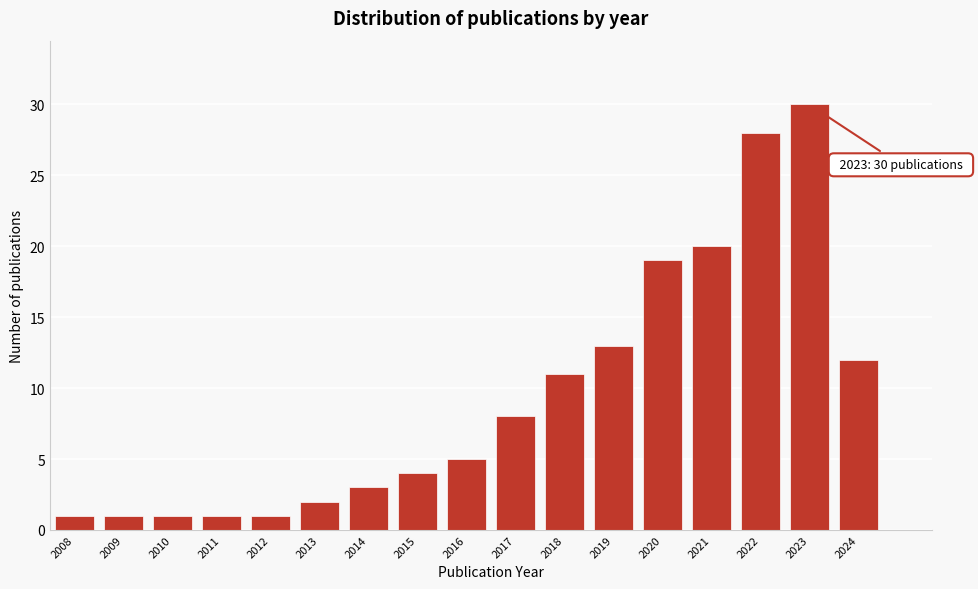

Reading left to right, transcribe all the data shown in this chart.

1	1	1	1	1	2	3	4	5	8	11	13	19	20	28	30	12